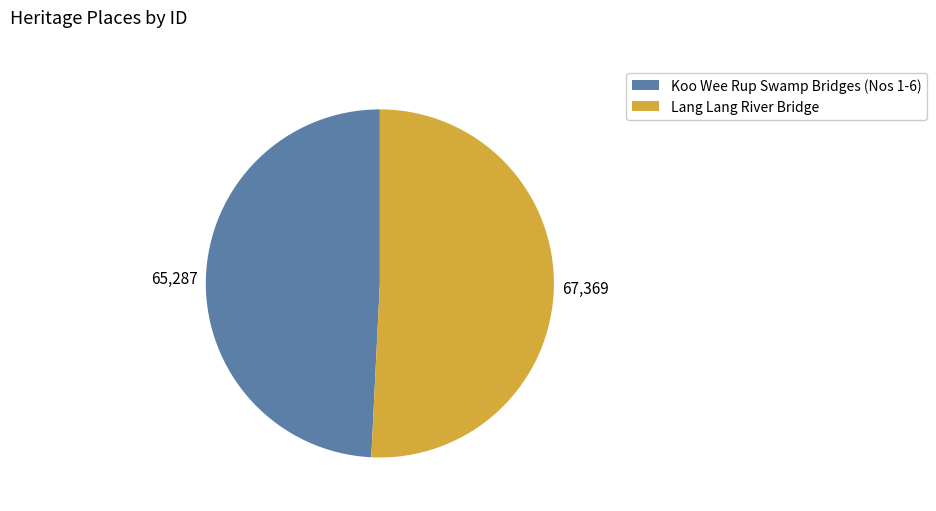

Which slice is the largest?

Lang Lang River Bridge